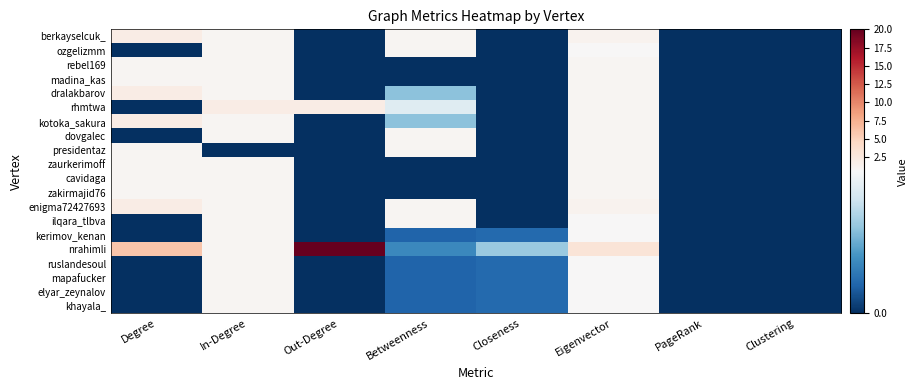

Which series has the largest total across all categories?

nrahimli